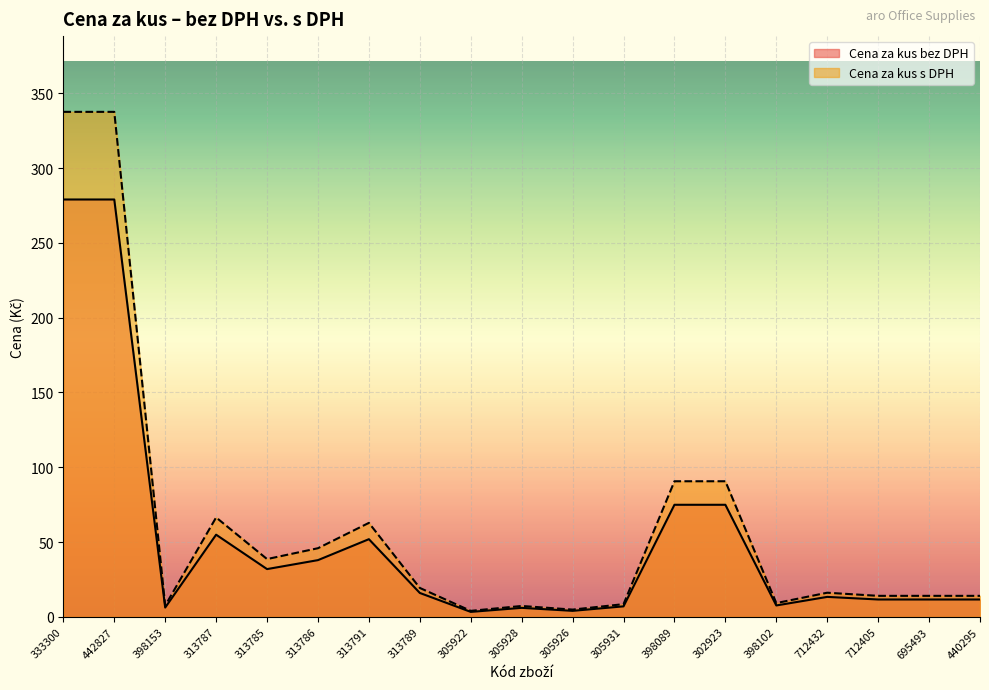

What is the sum of all Cena za kus s DPH values?

1188.8